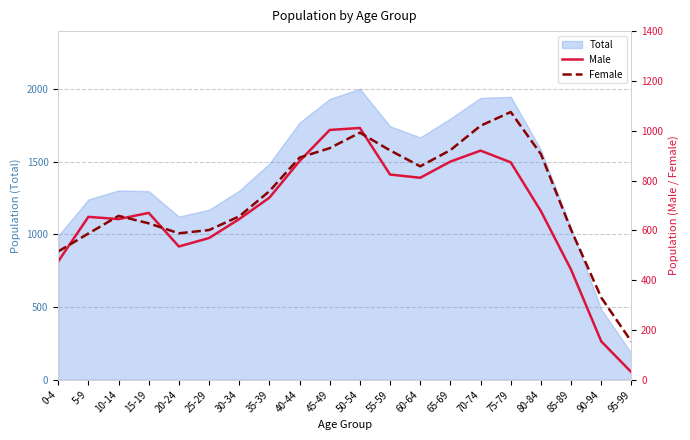

Reading left to right, transcribe all the data shown in this chart.

Male: 0-4=475	5-9=654	10-14=645	15-19=670	20-24=535	25-29=569	30-34=645	35-39=731	40-44=878	45-49=1003	50-54=1011	55-59=824	60-64=811	65-69=876	70-74=920	75-79=873	80-84=677	85-89=442	90-94=154	95-99=30
Female: 0-4=515	5-9=587	10-14=658	15-19=628	20-24=588	25-29=601	30-34=656	35-39=757	40-44=892	45-49=930	50-54=992	55-59=921	60-64=857	65-69=922	70-74=1020	75-79=1075	80-84=906	85-89=602	90-94=330	95-99=153